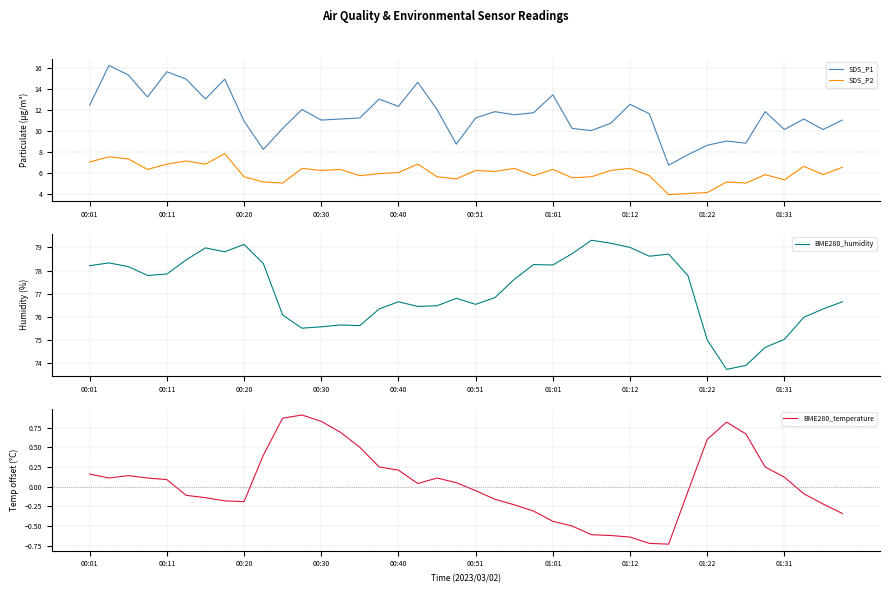

The SDS_P2 series shows 9.2 at 14. True or false?

False